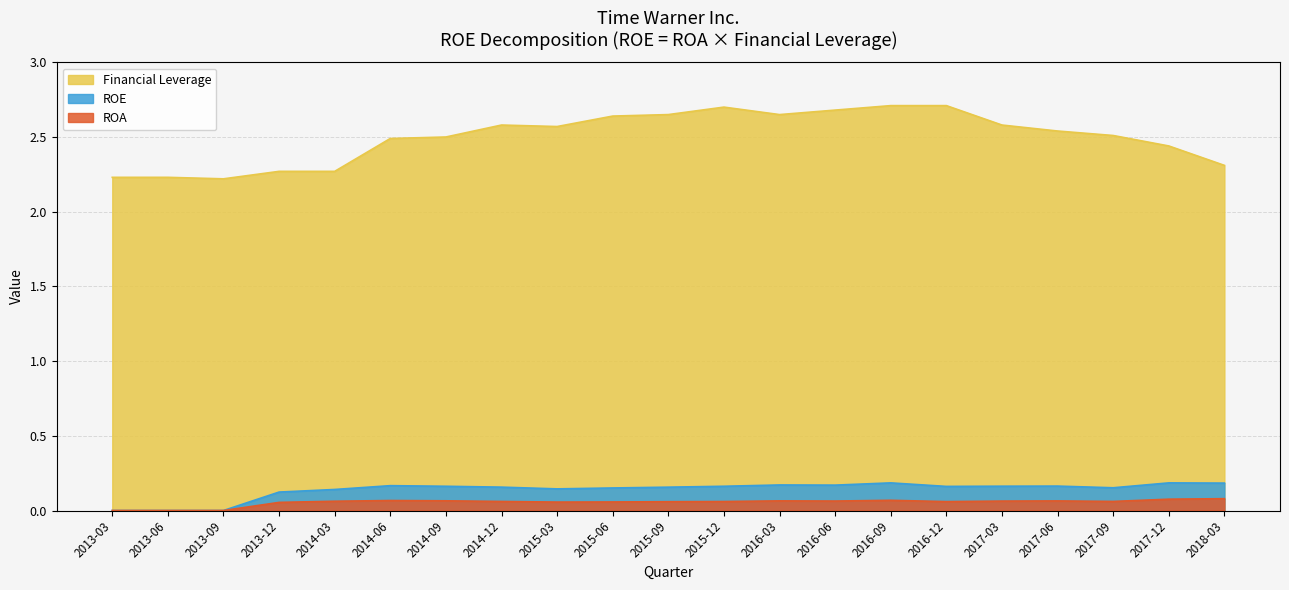

What is the maximum value shown in the chart?

2.7